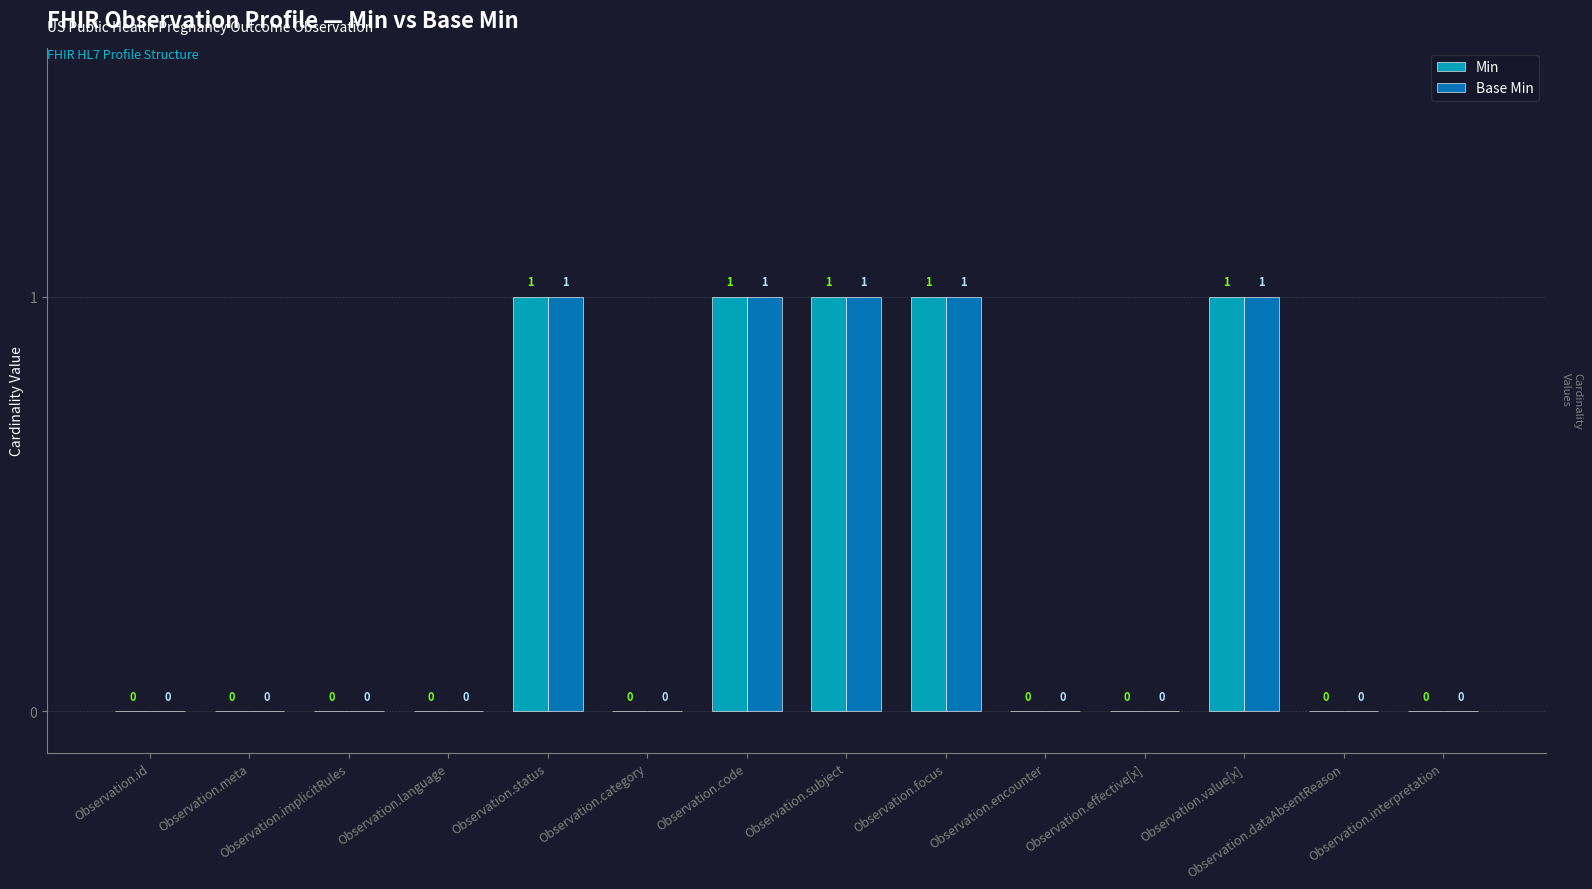

What are all the series names shown in the legend?

Min, Base Min